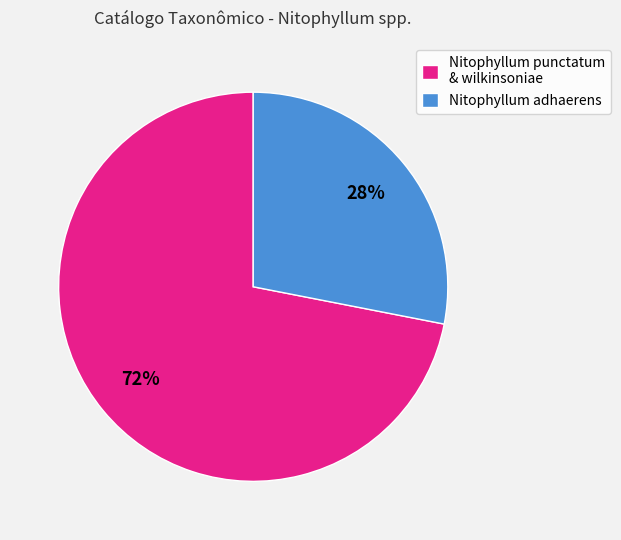

To the nearest percent, what is the difference between the Nitophyllum adhaerens and Nitophyllum punctatum & wilkinsoniae slice percentages?

44%